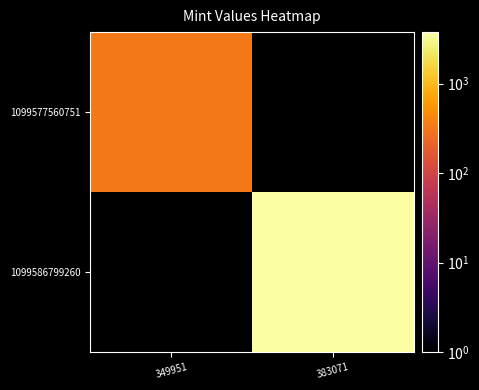

Which series has the widest spread of values?

1099577560751